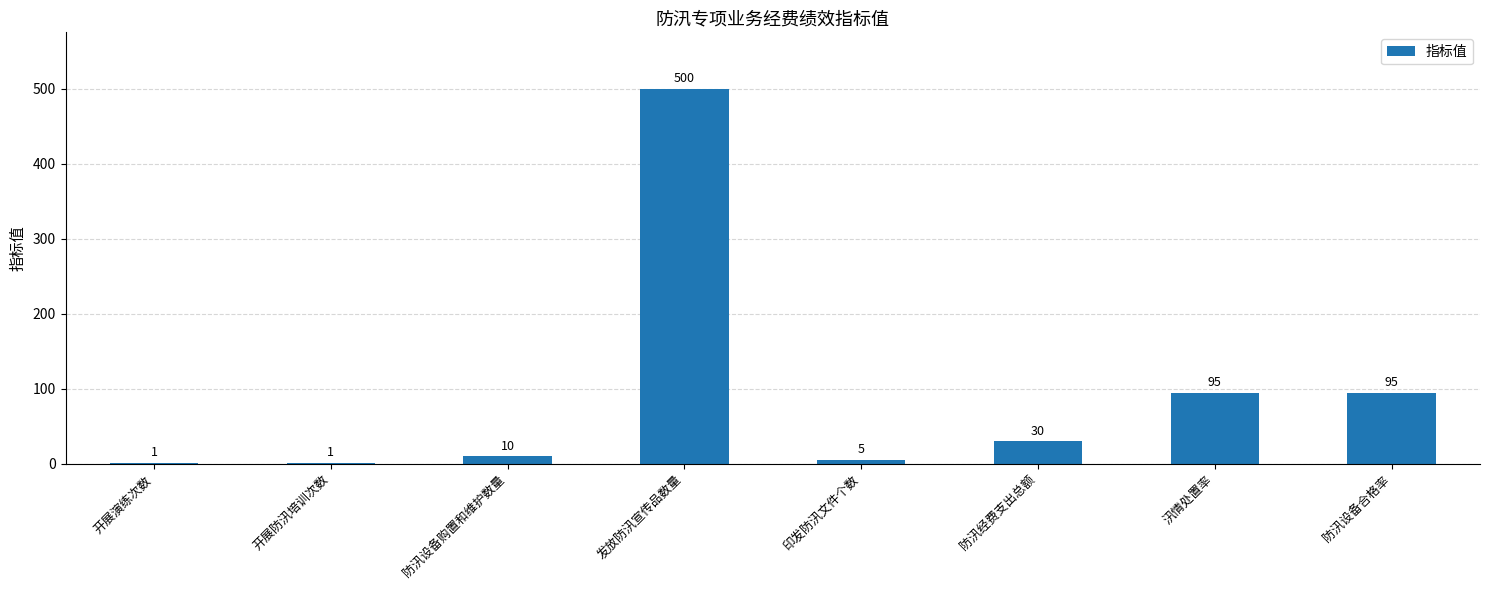

Read the value at 防汛设备合格率.

95